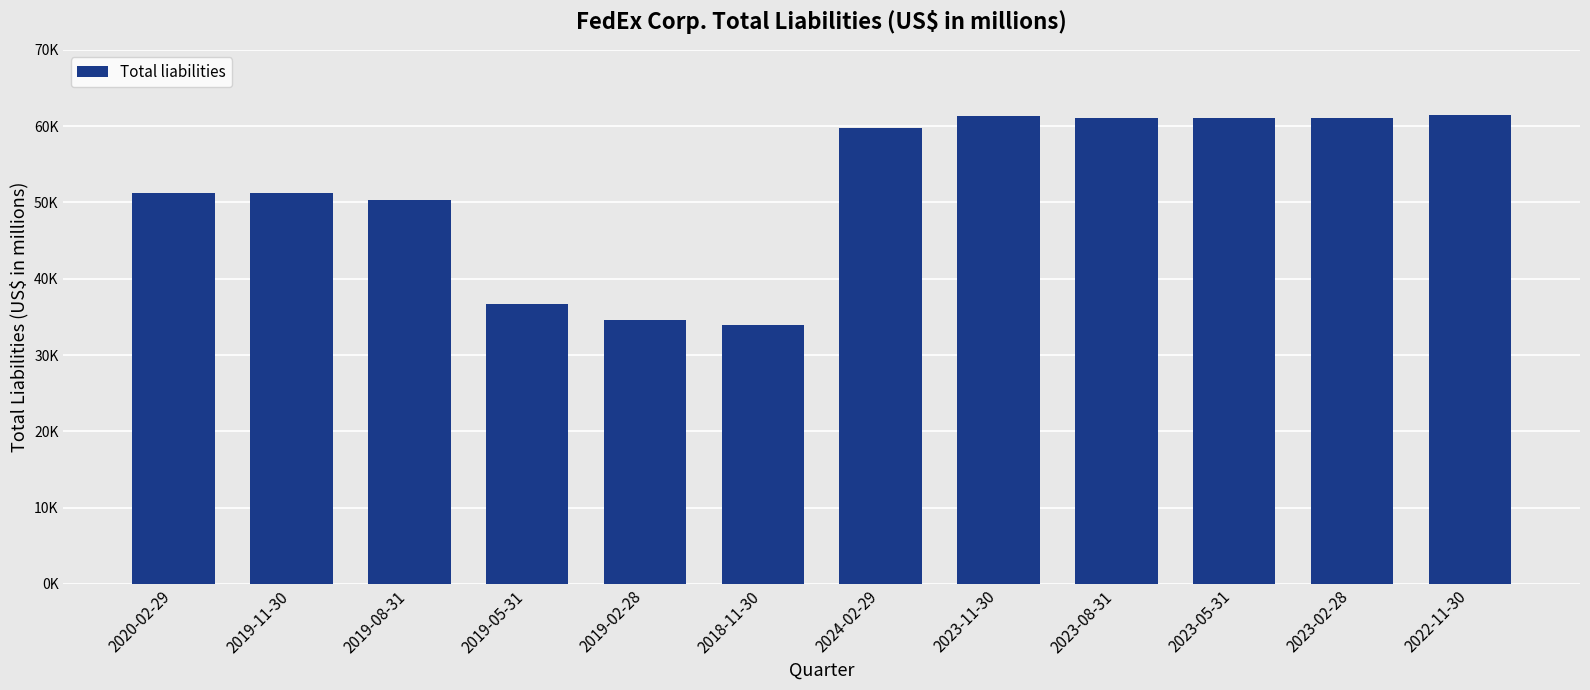

What is the average value?

51968